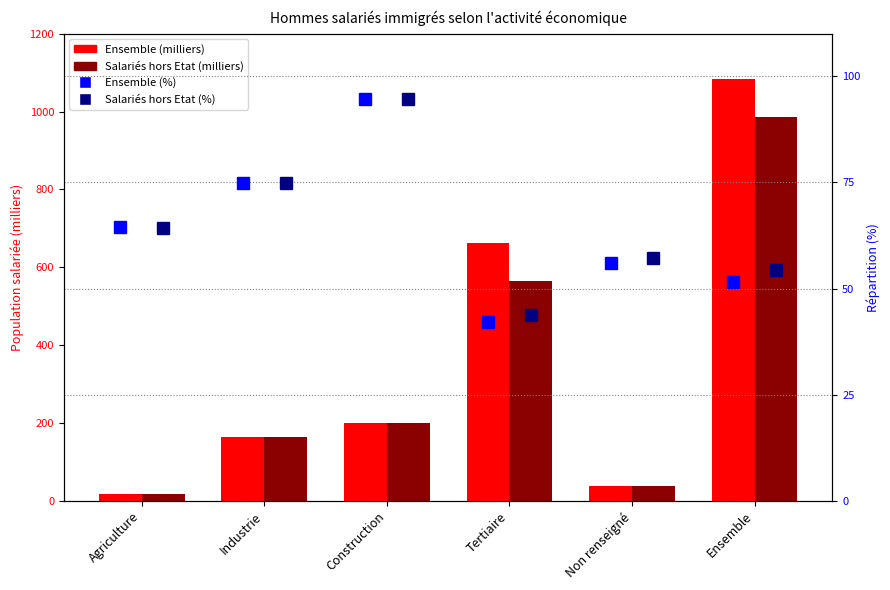

What is the sum of all Ensemble (milliers) values?

2169.6